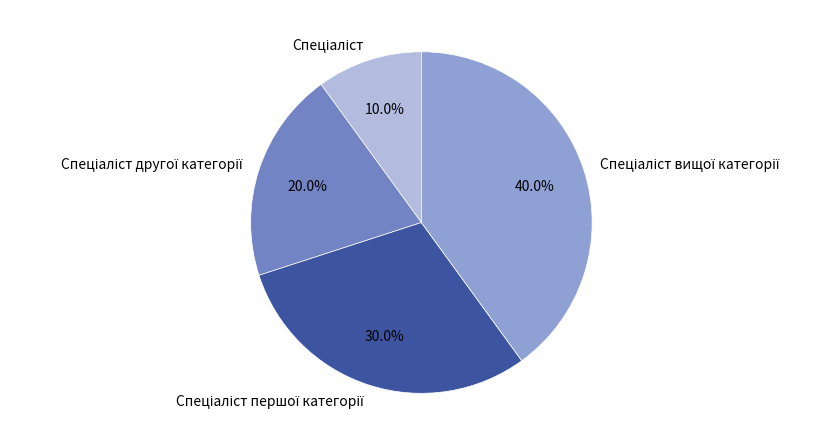

Is there a majority slice in this chart?

No